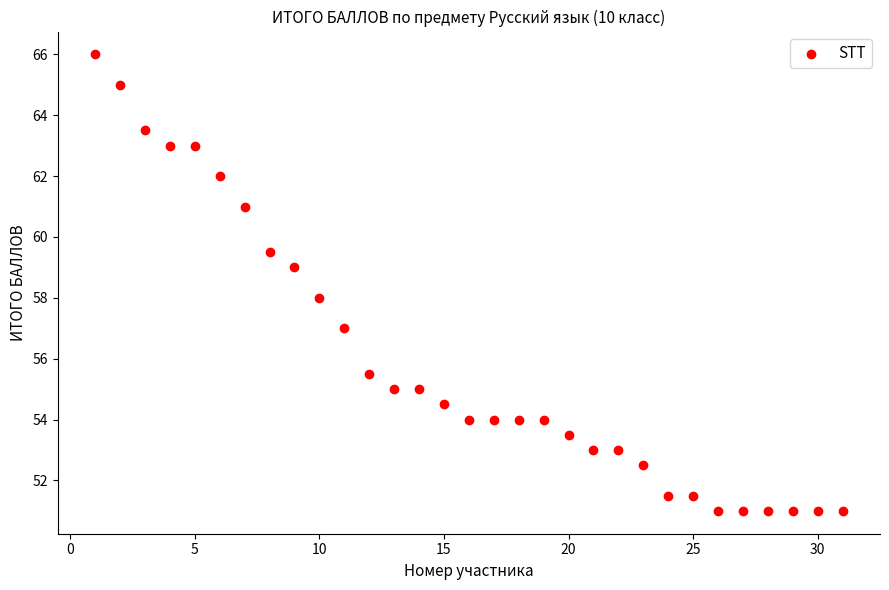

What is the range of Y values (max minus min)?

15.0